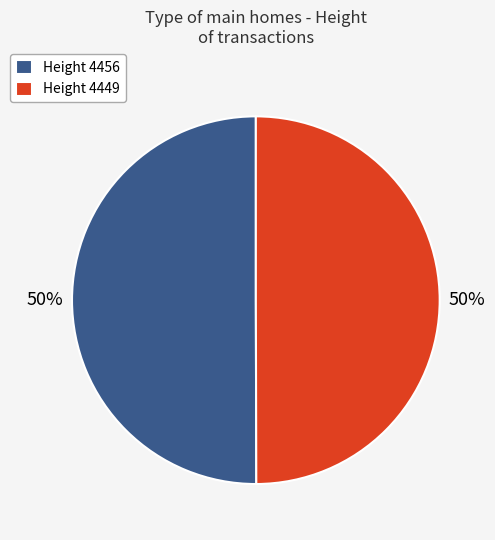

Is the sum of Height 4456 and Height 4449 greater than half?

Yes